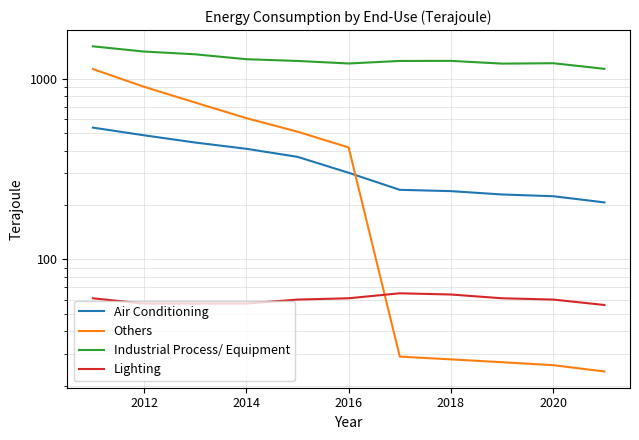

What is the average value of the Lighting series?

60